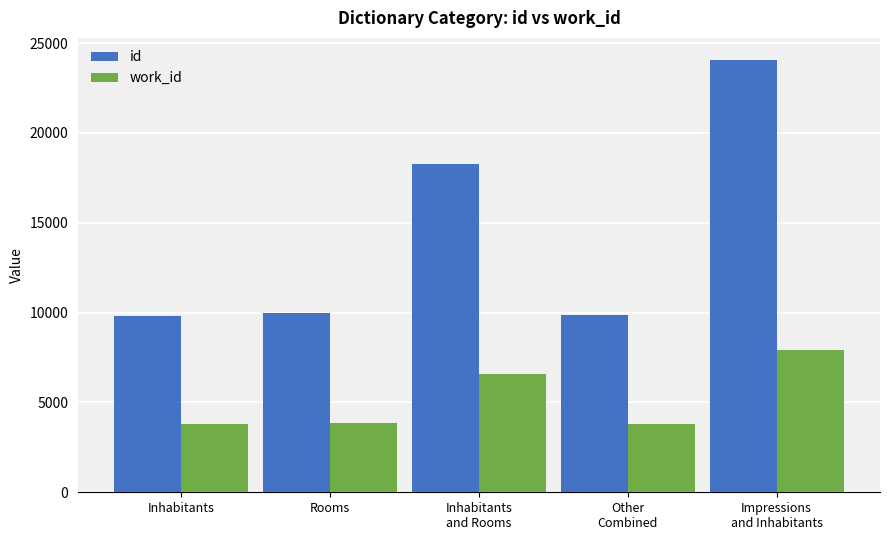

What is the label of the 1st bar from the left?

Inhabitants